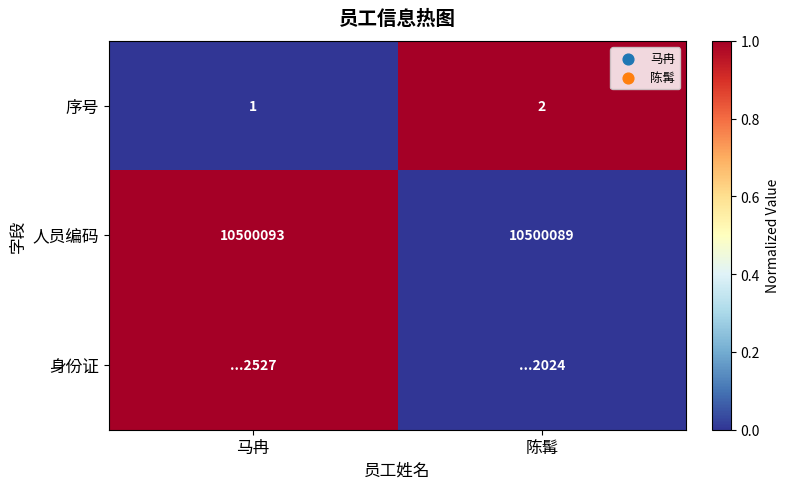

The value of 人员编码 at 马冉 is 0. True or false?

False